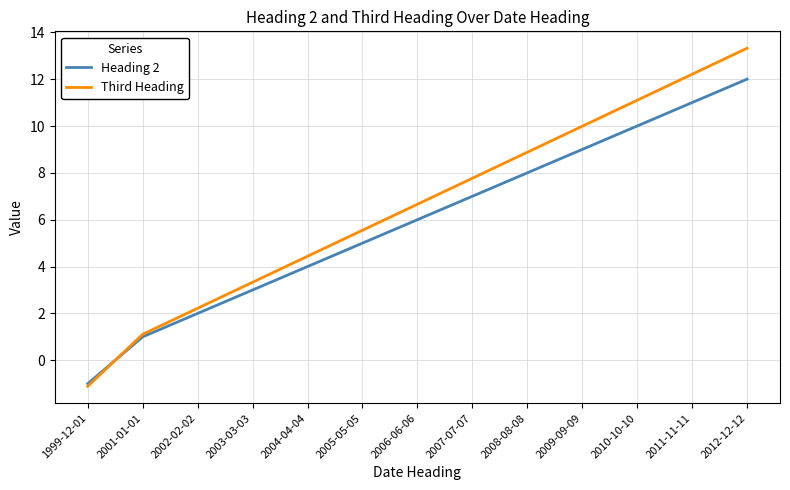

How many positive values does the Heading 2 series have?

12